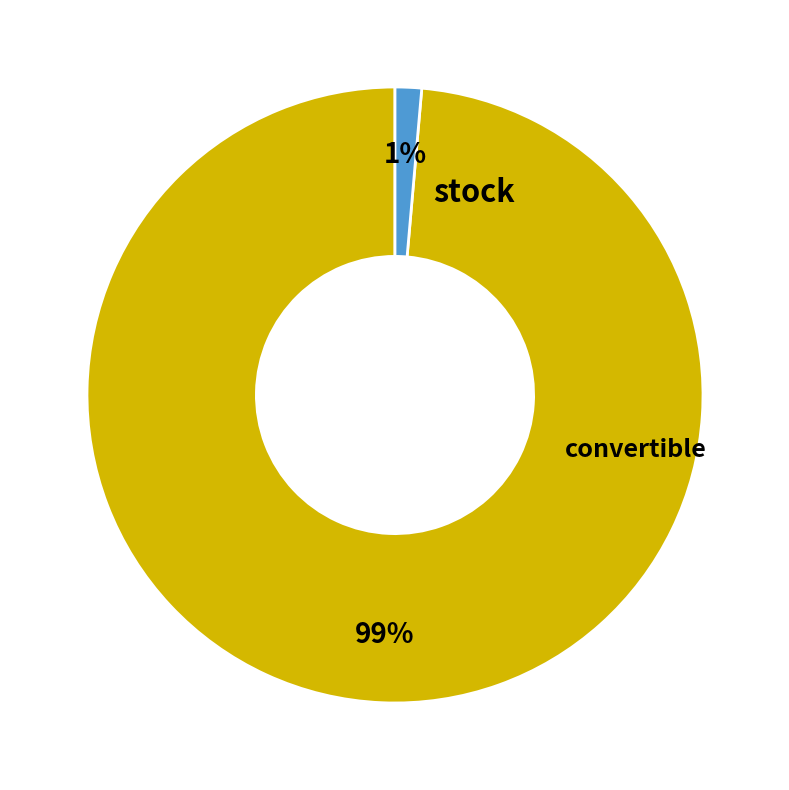

Is there any slice that represents more than half of the pie?

Yes